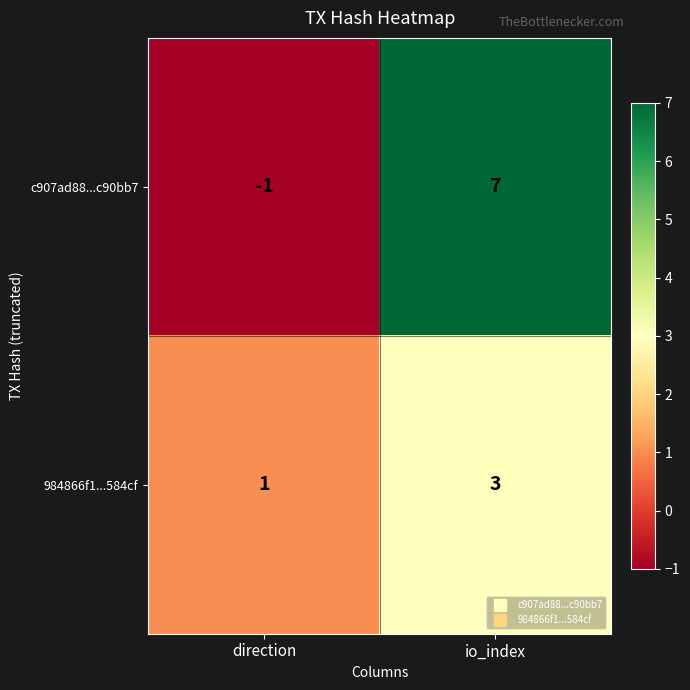

Reading right to left, list all the values displayed in this chart.

c907ad88...c90bb7: io_index=7	direction=-1
984866f1...584cf: io_index=3	direction=1